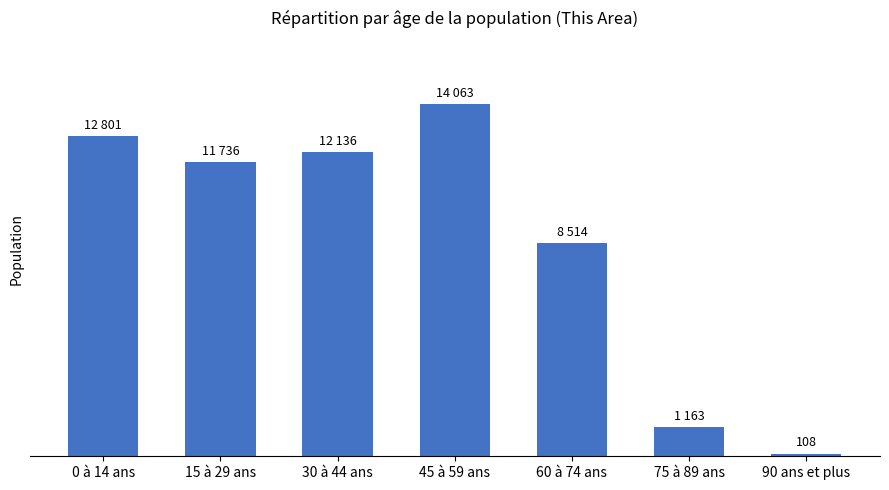

What is the change in value from 15 à 29 ans to 30 à 44 ans?

+400